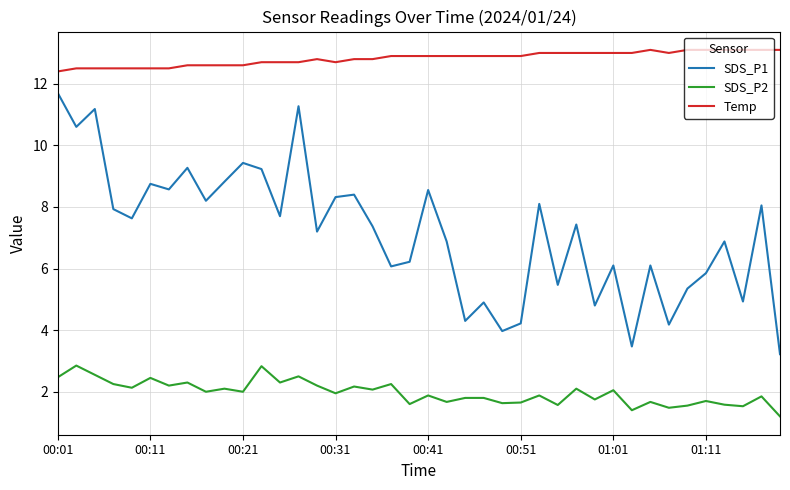

What is the maximum value shown in the chart?

13.1